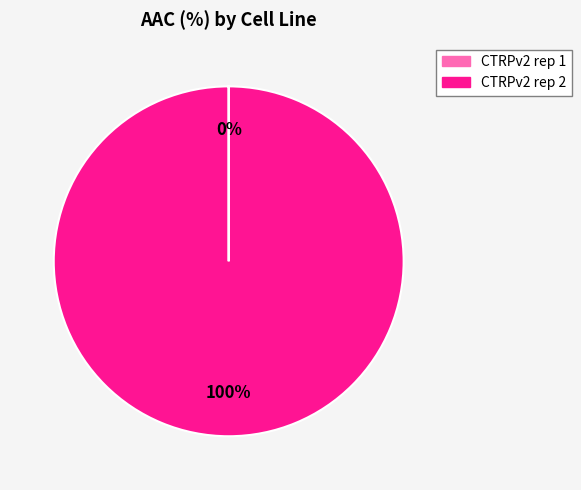

Which slice is the largest?

CTRPv2 rep 2